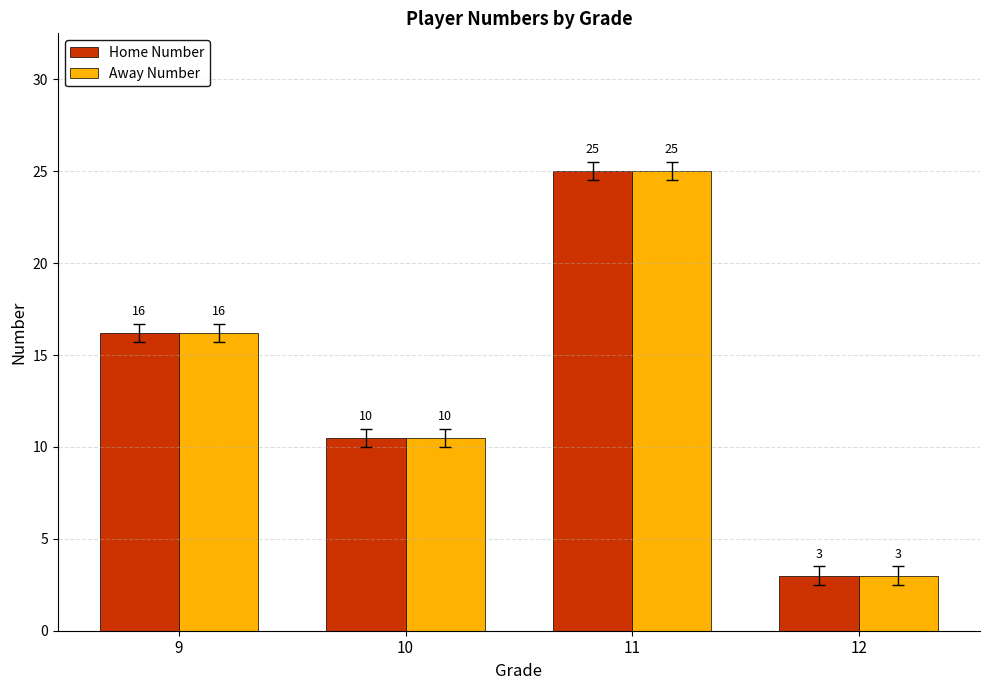

At which label does Away Number reach its minimum?

12